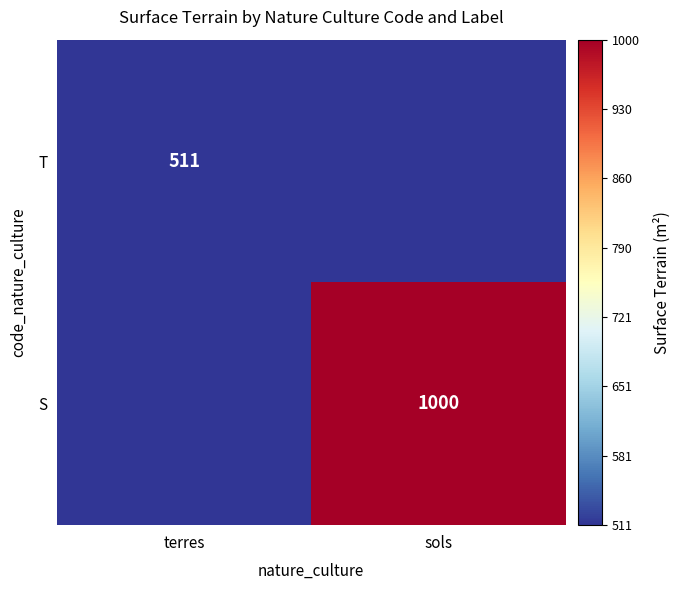

The value of T at terres is 511. True or false?

True